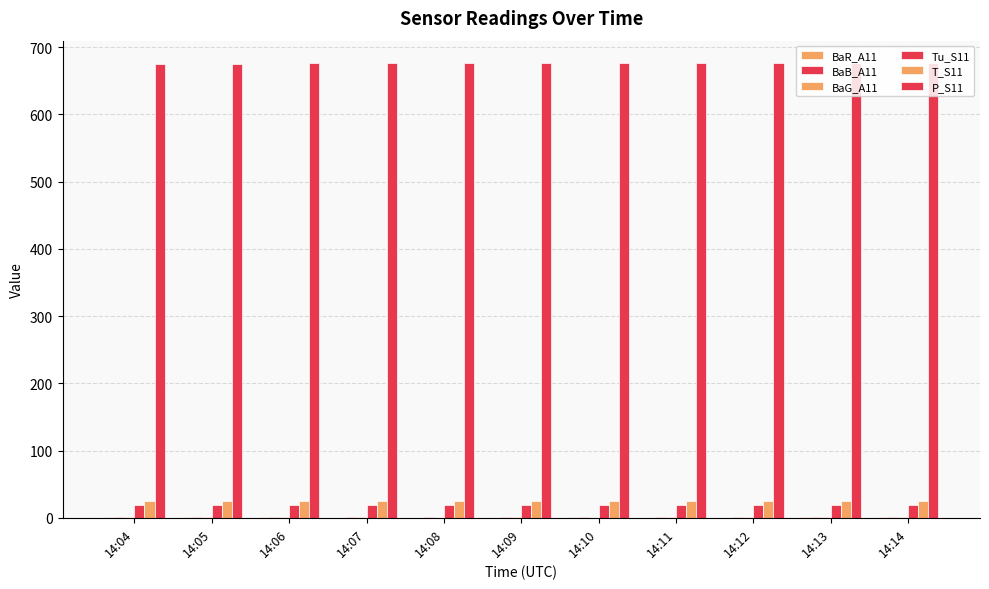

What is the average value of the Tu_S11 series?

18.5